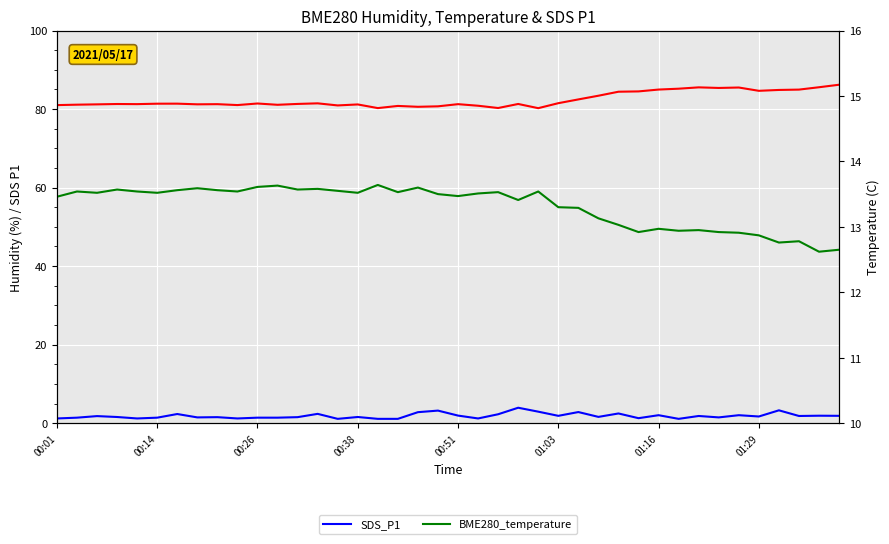

Is the value of BME280_humidity at 25 greater than the value of SDS_P1 at 22?

Yes